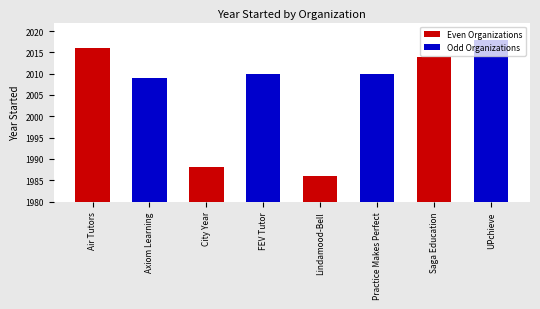

True or false: the data shows 3186 at City Year.

False